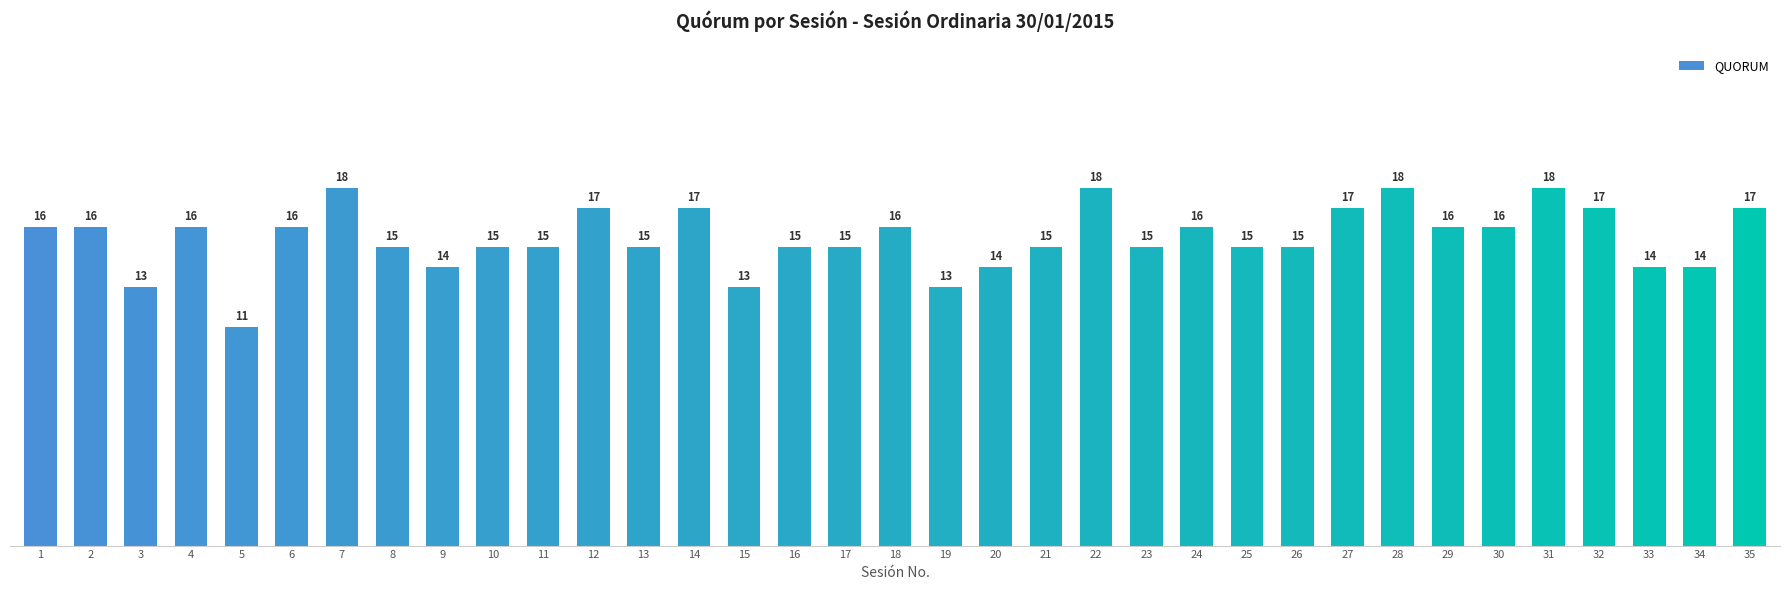

Count the values in the range 15 to 17.

23